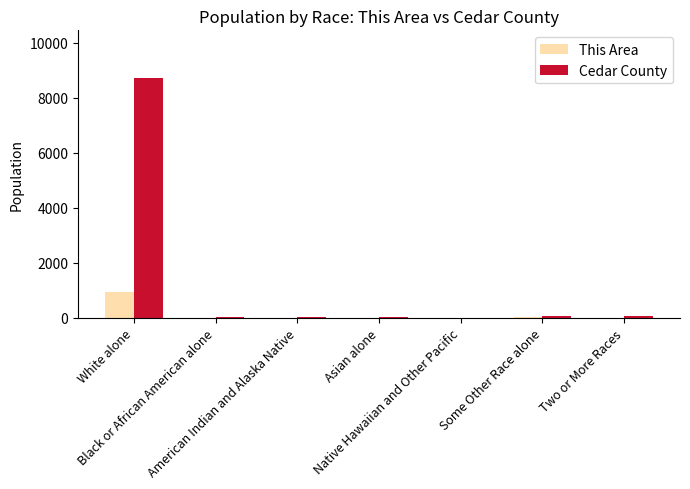

What is the sum of all This Area values?

944